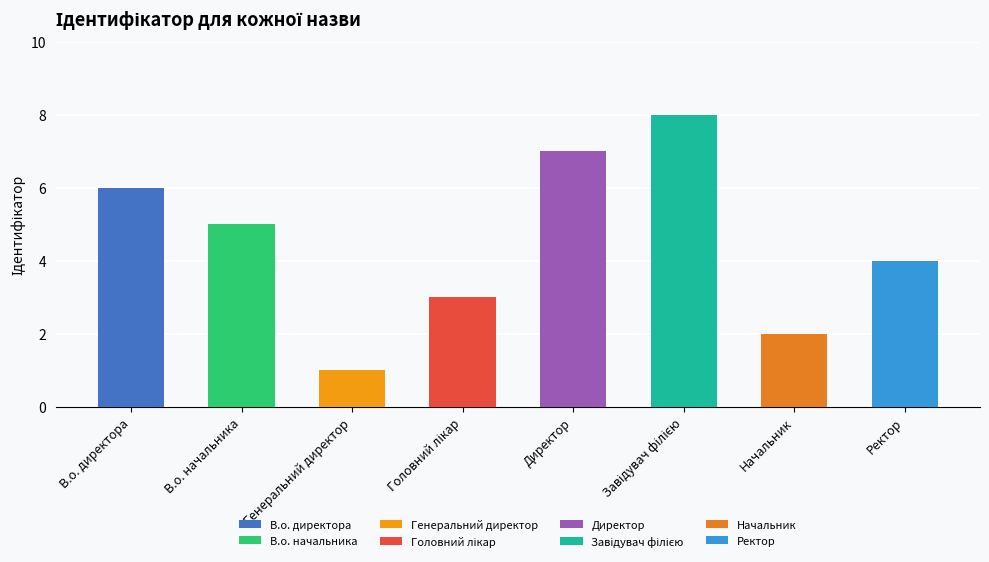

What is the maximum value shown in the chart?

8